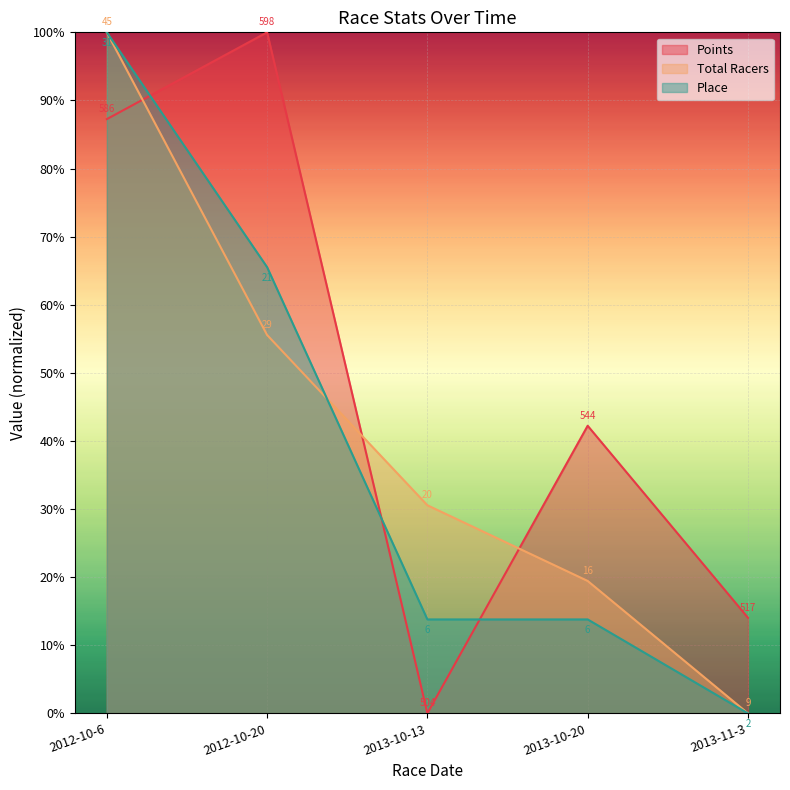

The Place series shows 0.2 at 2013-10-20. True or false?

False